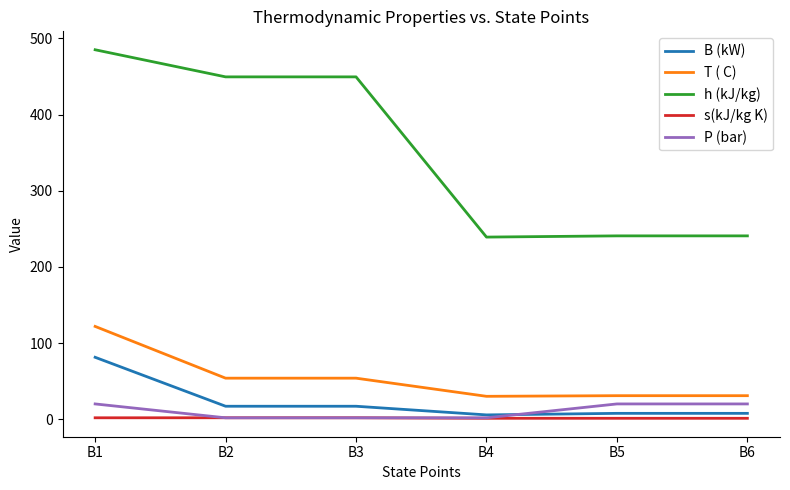

True or false: T ( C) and B (kW) cross at least once.

False